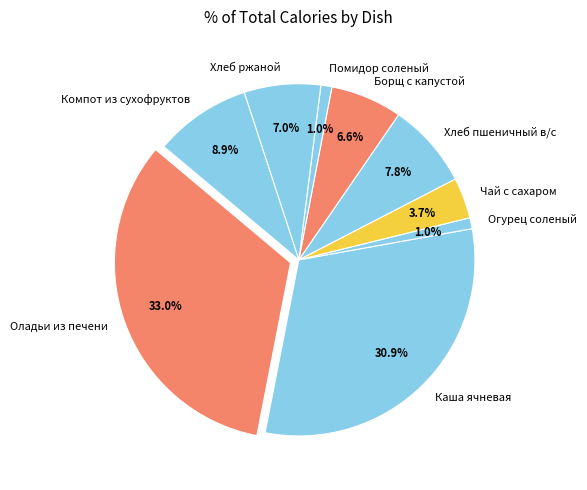

What is the largest slice in the pie chart?

Оладьи из печени